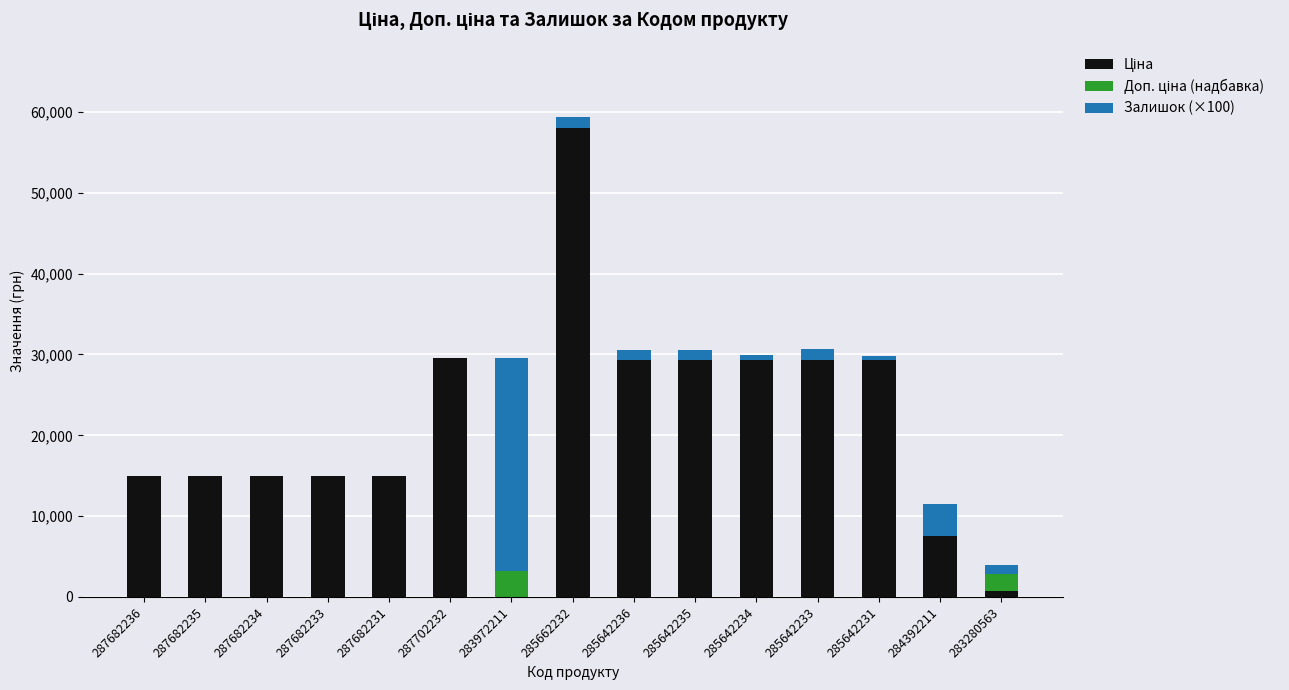

What is the label of the 12th bar from the left?

285642233